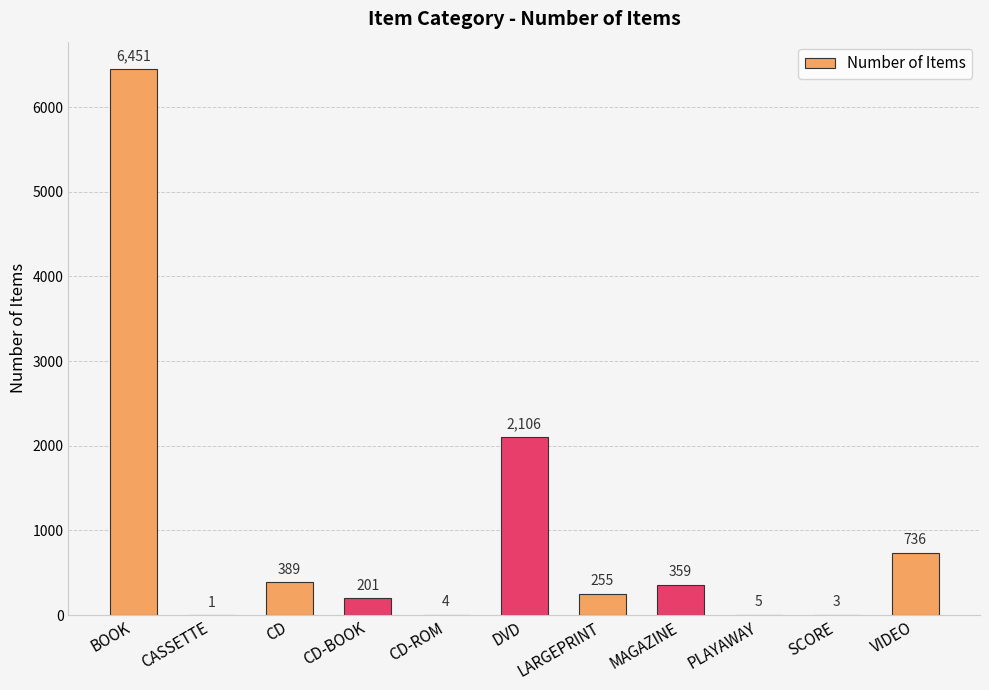

Which label corresponds to the largest value in the chart?

BOOK